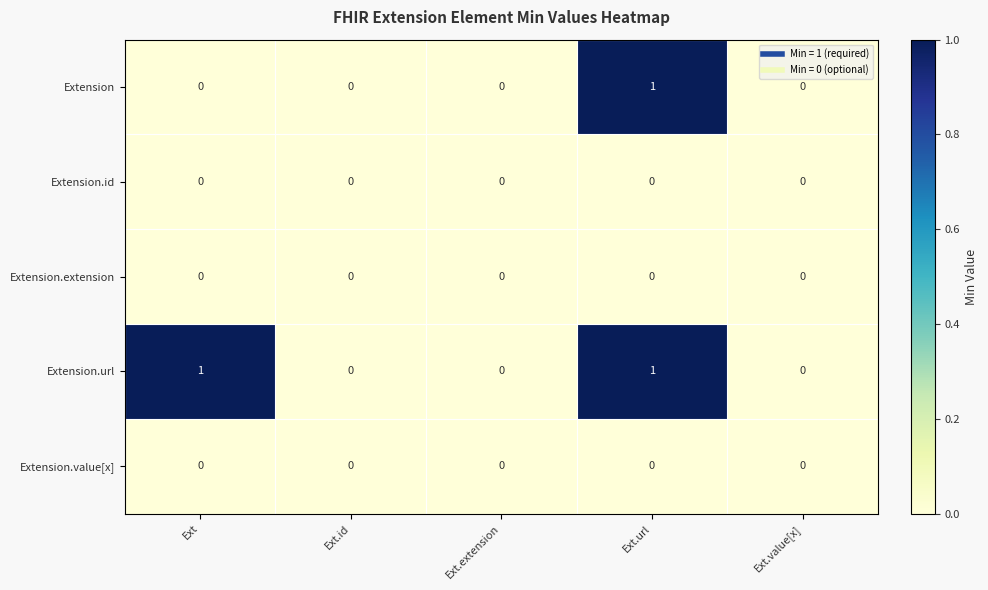

The Extension.id series shows 0 at Ext.extension. True or false?

True